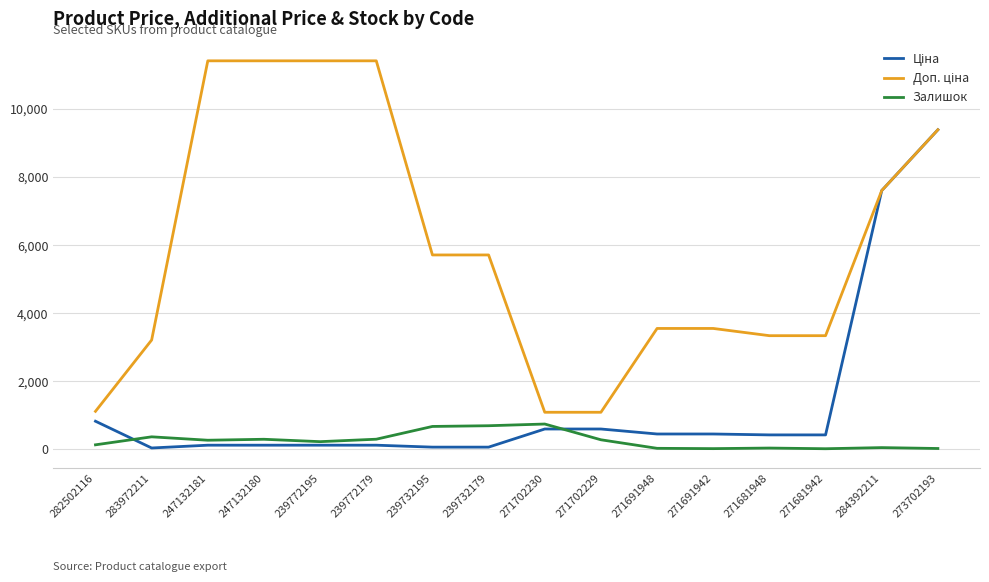

What is the difference between the highest and lowest values at 271702229?

808.7